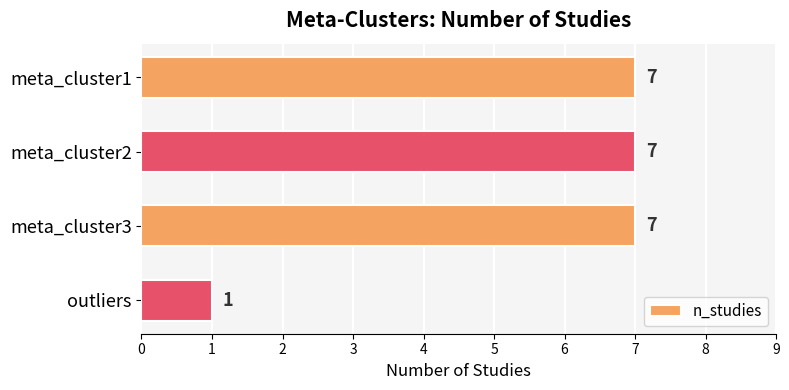

Is it true that the value at meta_cluster3 is 11?

False